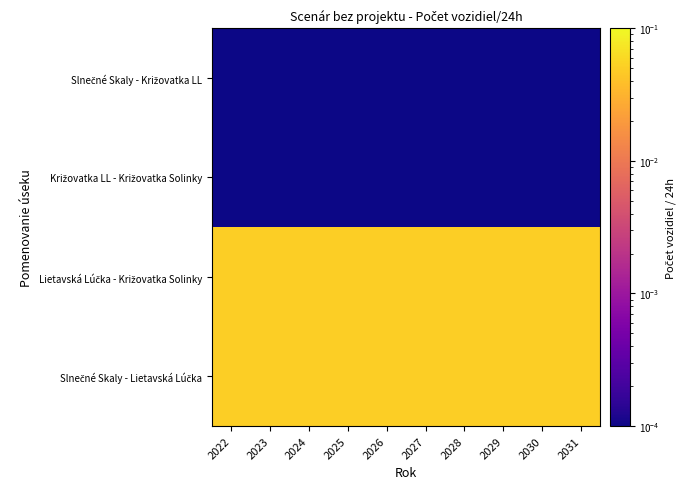

Which series has the largest range (max minus min)?

Slnečné Skaly - Lietavská Lúčka